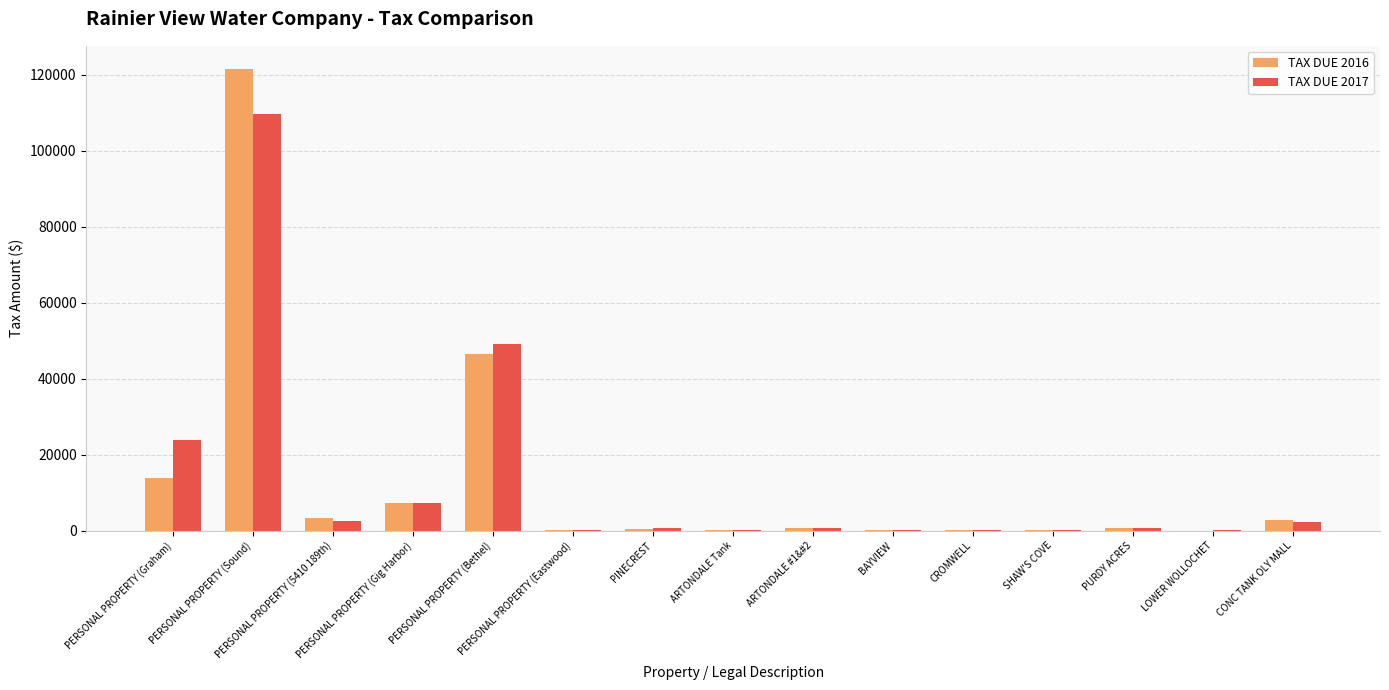

True or false: TAX DUE 2017 has a value of 12338.0 at PERSONAL PROPERTY (Gig Harbor).

False